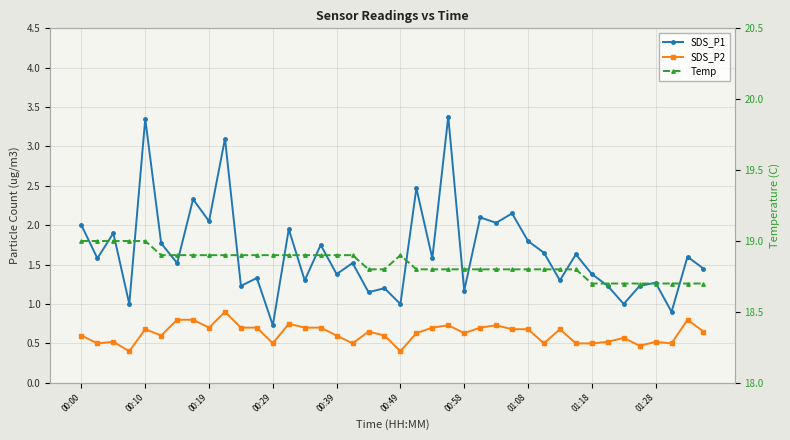

The value of SDS_P1 at 29 is 2.6. True or false?

False